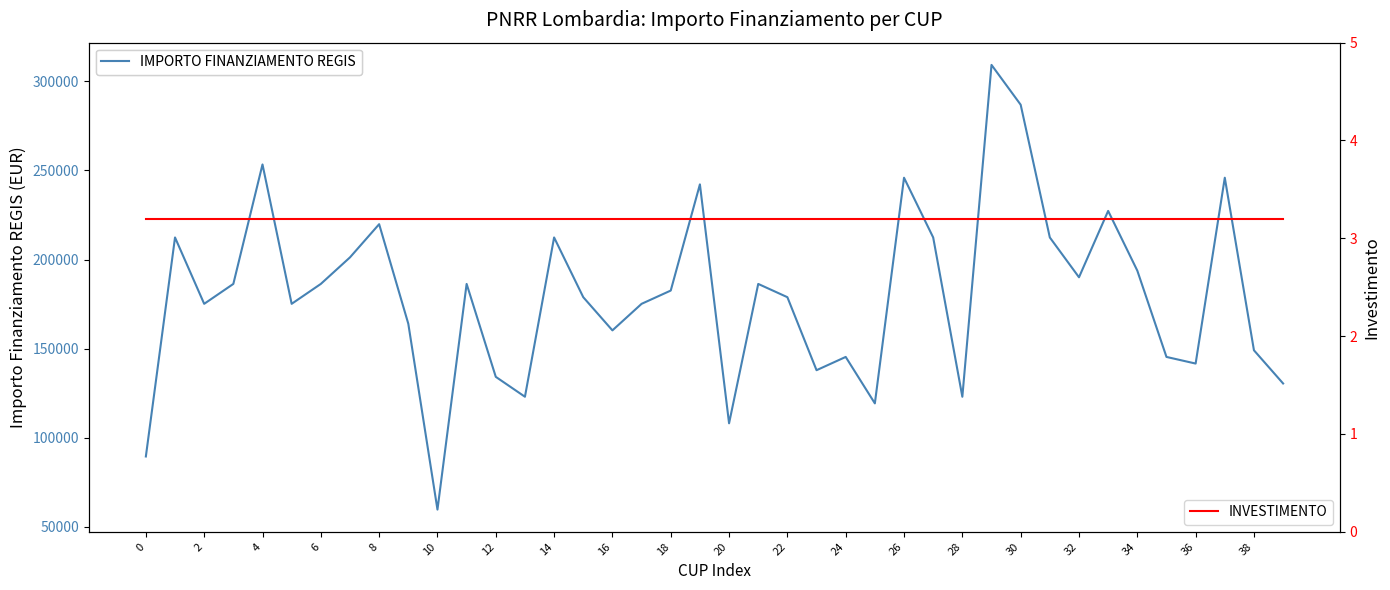

Is it true that INVESTIMENTO equals 3.2 at 10?

True